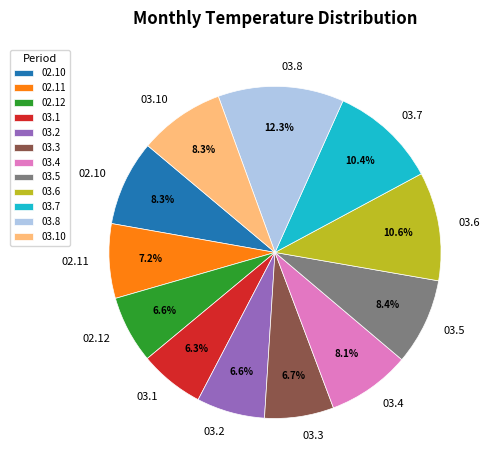

What percentage is NOT represented by 02.12?

93.4%